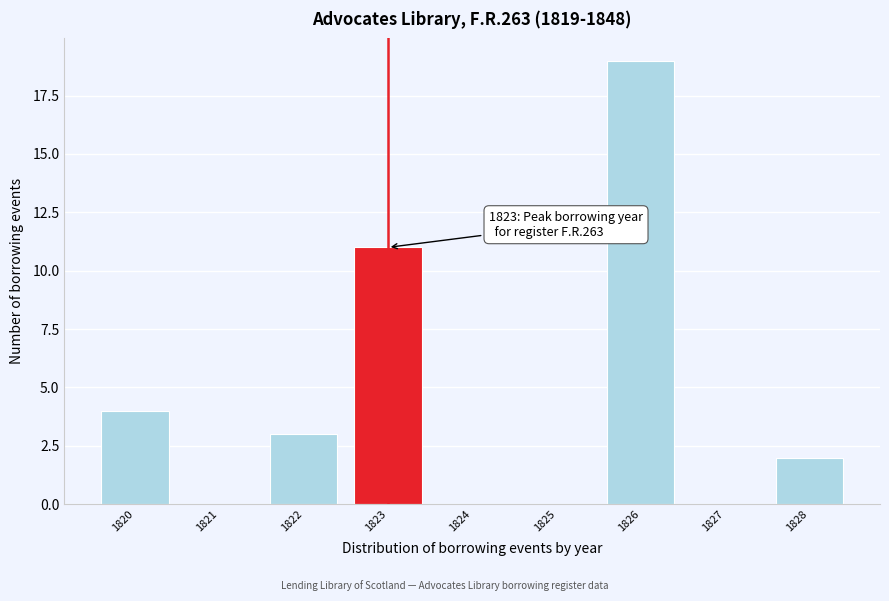

Over which range of the x-axis is the bar tallest?

1825.5 to 1826.5